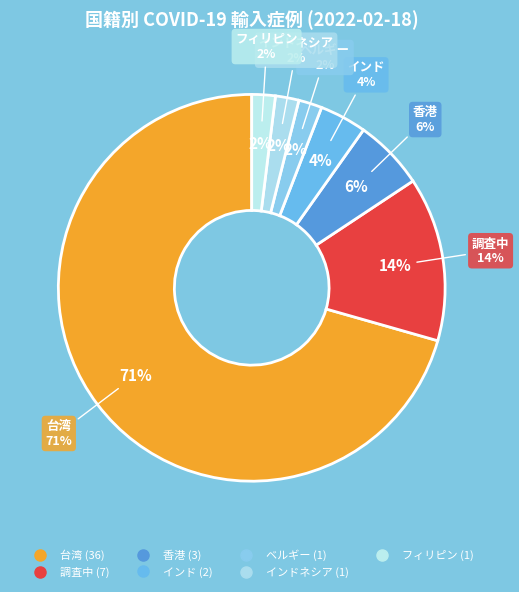

True or false: インドネシア accounts for 2% of the total.

True